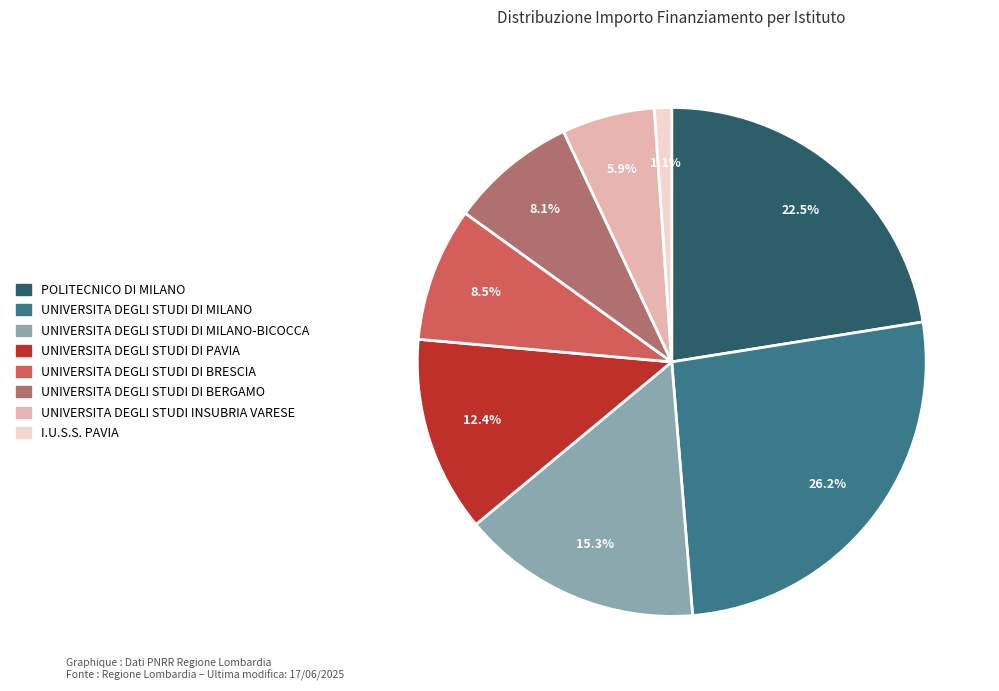

Is there a majority slice in this chart?

No